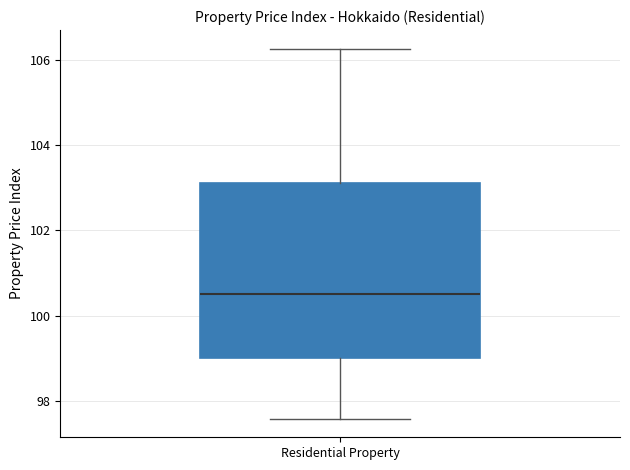

Where does the lower whisker of the box for Residential Property end on the y-axis? The values are not printed on the chart, so give them approximately, as read against the axis.

97.6